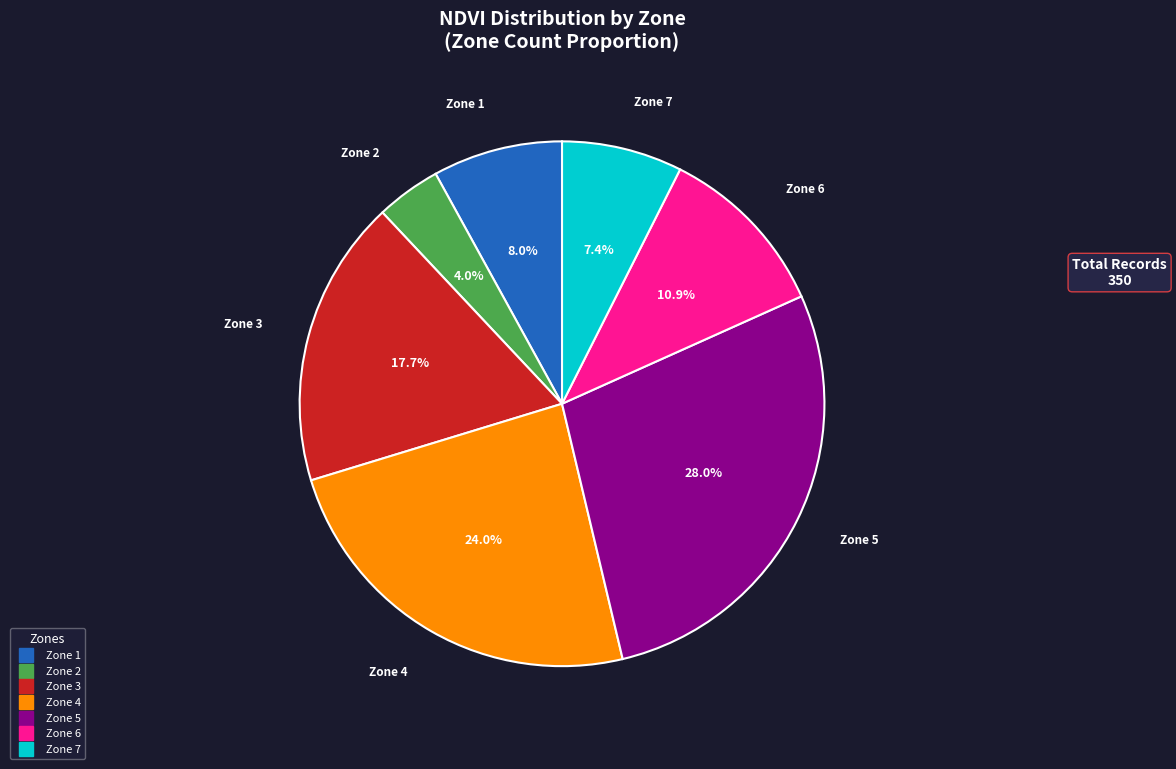

True or false: Zone 3 accounts for 5% of the total.

False